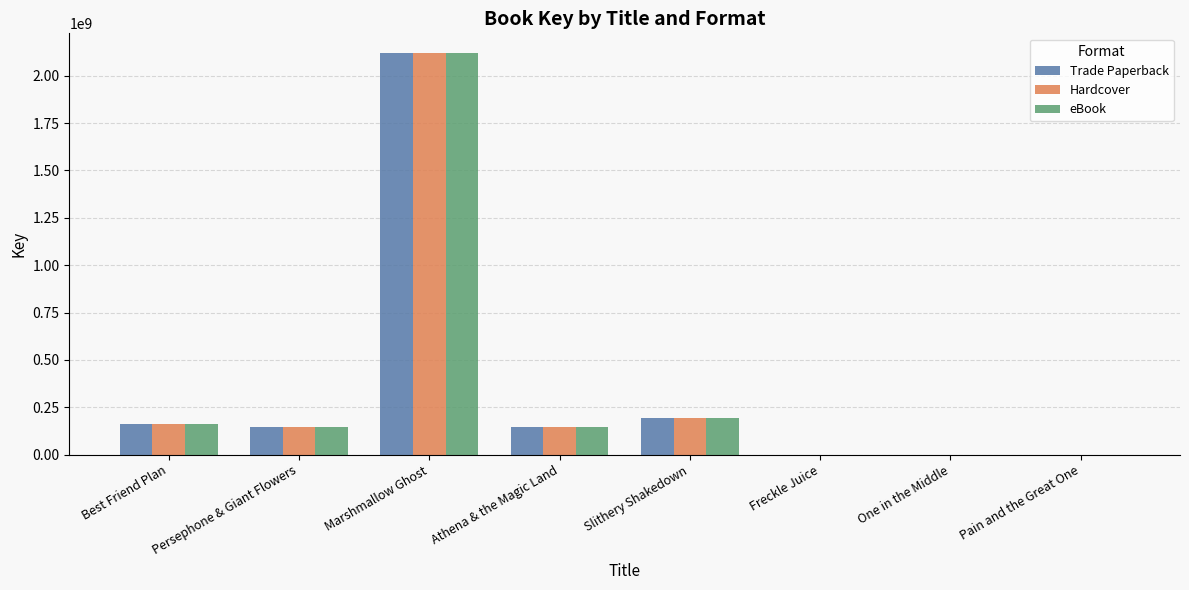

What value does the Hardcover series have at Slithery Shakedown?

192907641